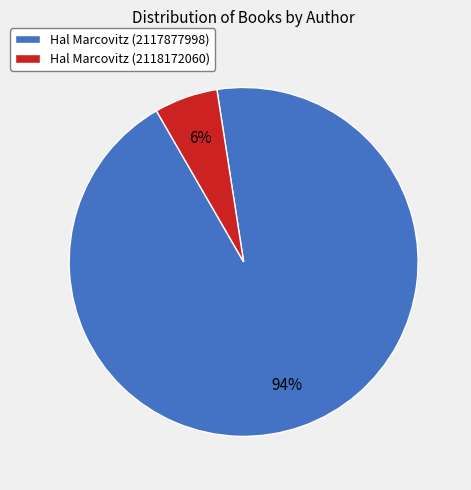

To the nearest percent, what is the average slice percentage?

50%